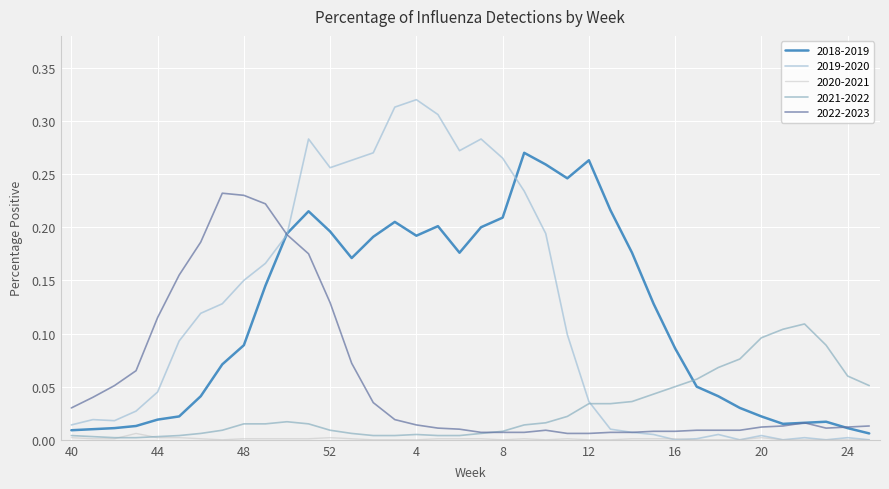

How many lines are shown in the chart?

5